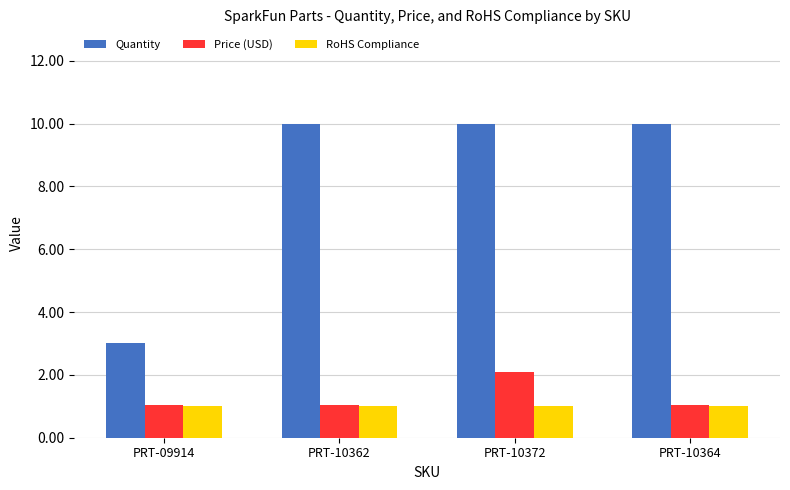

What is the difference between the Quantity values at PRT-09914 and PRT-10362?

7.0